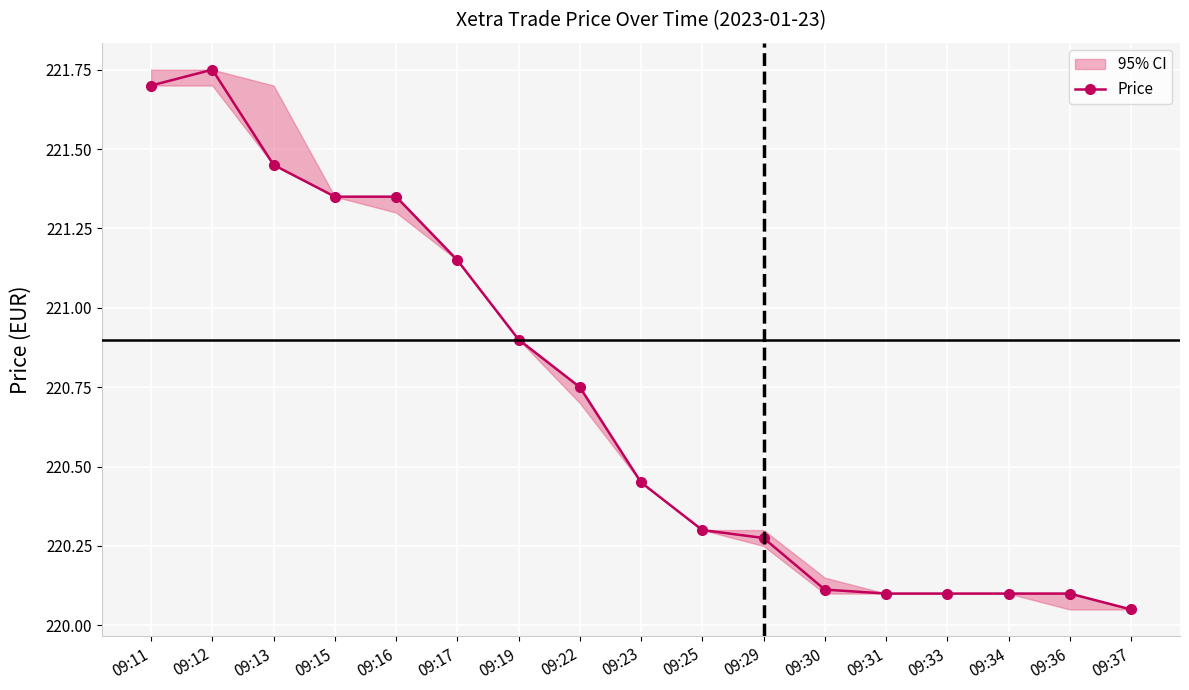

Between 09:11 and 09:15, which is larger?

09:11